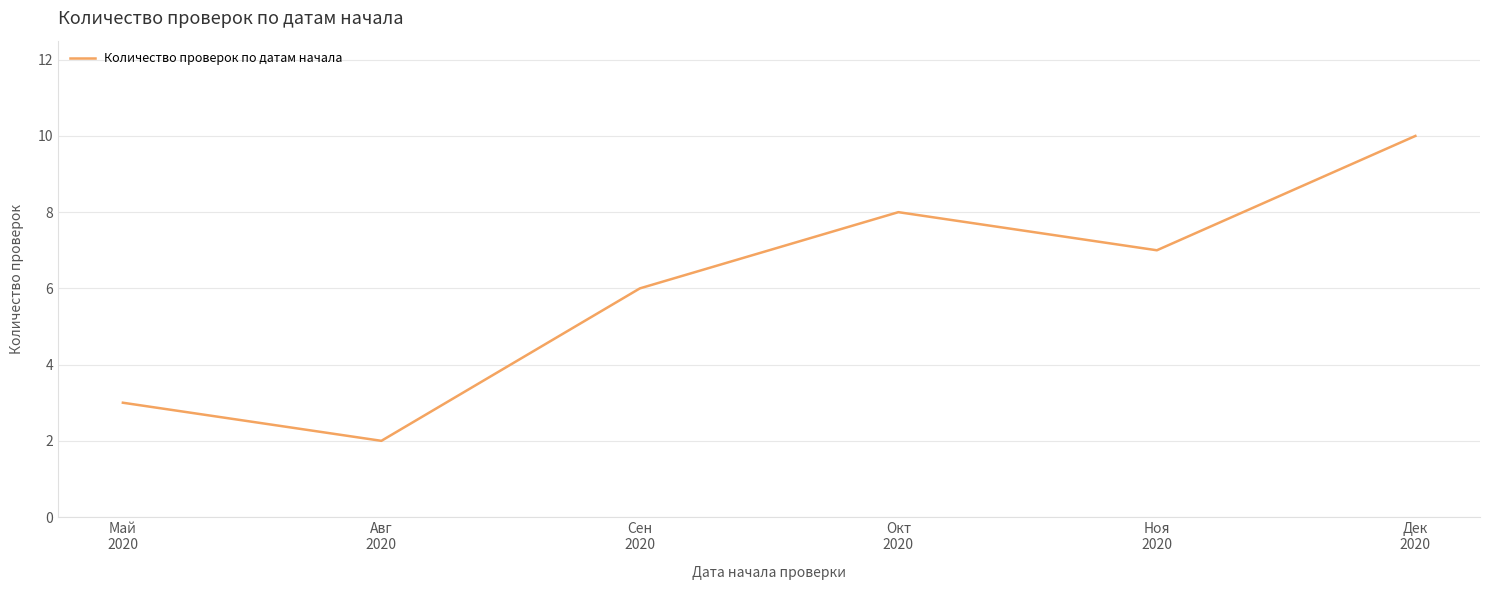

Which label corresponds to the largest value in the chart?

Дек
2020